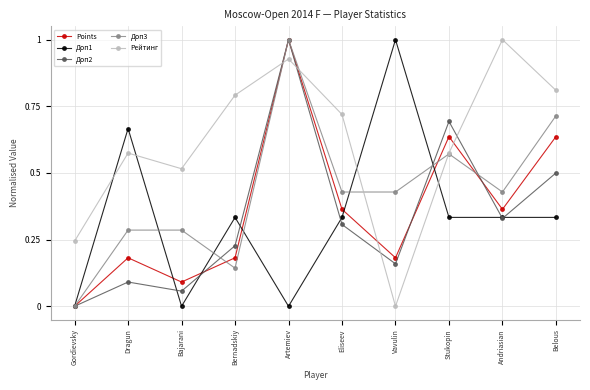

In Доп1, how many points are higher than both neighbors (excluding endpoints)?

3